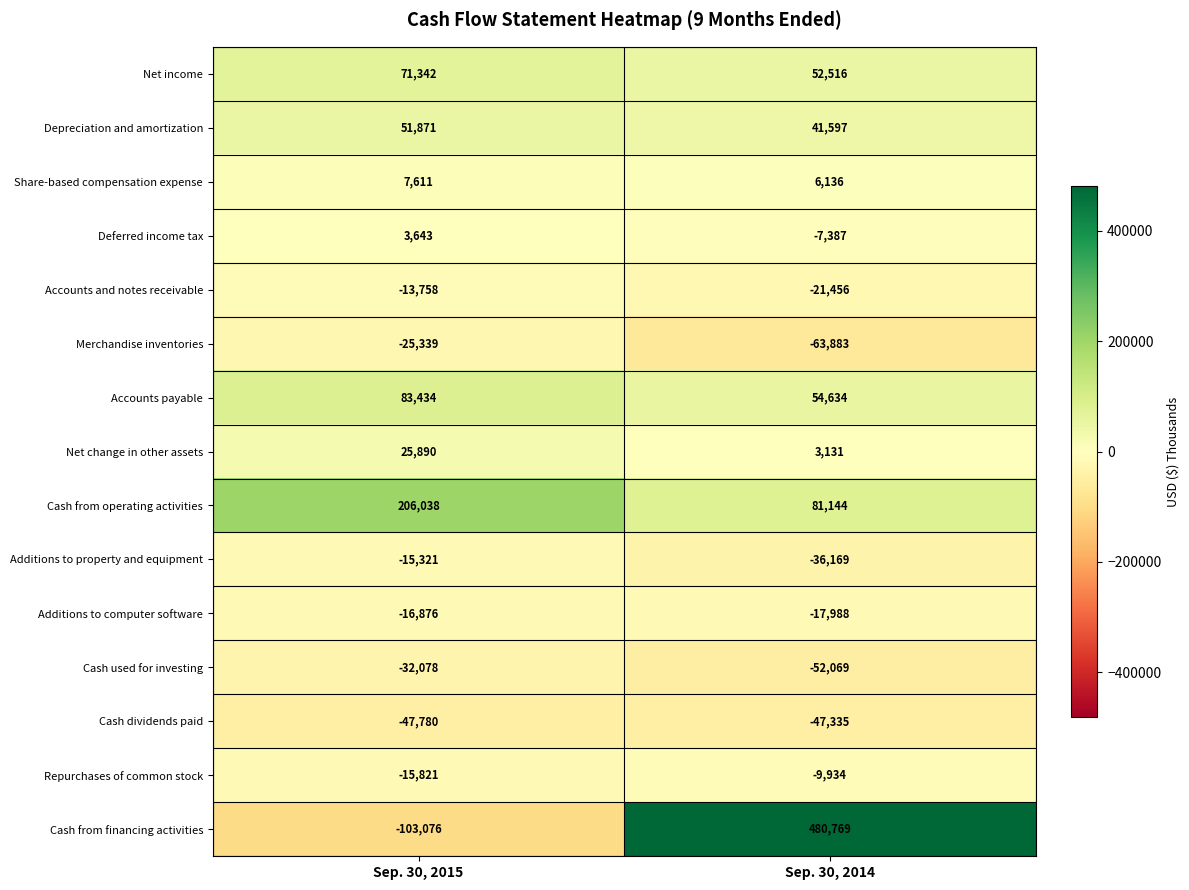

List the series in order of their peak value, lowest first.

Cash dividends paid, Cash used for investing, Merchandise inventories, Additions to computer software, Additions to property and equipment, Accounts and notes receivable, Repurchases of common stock, Deferred income tax, Share-based compensation expense, Net change in other assets, Depreciation and amortization, Net income, Accounts payable, Cash from operating activities, Cash from financing activities